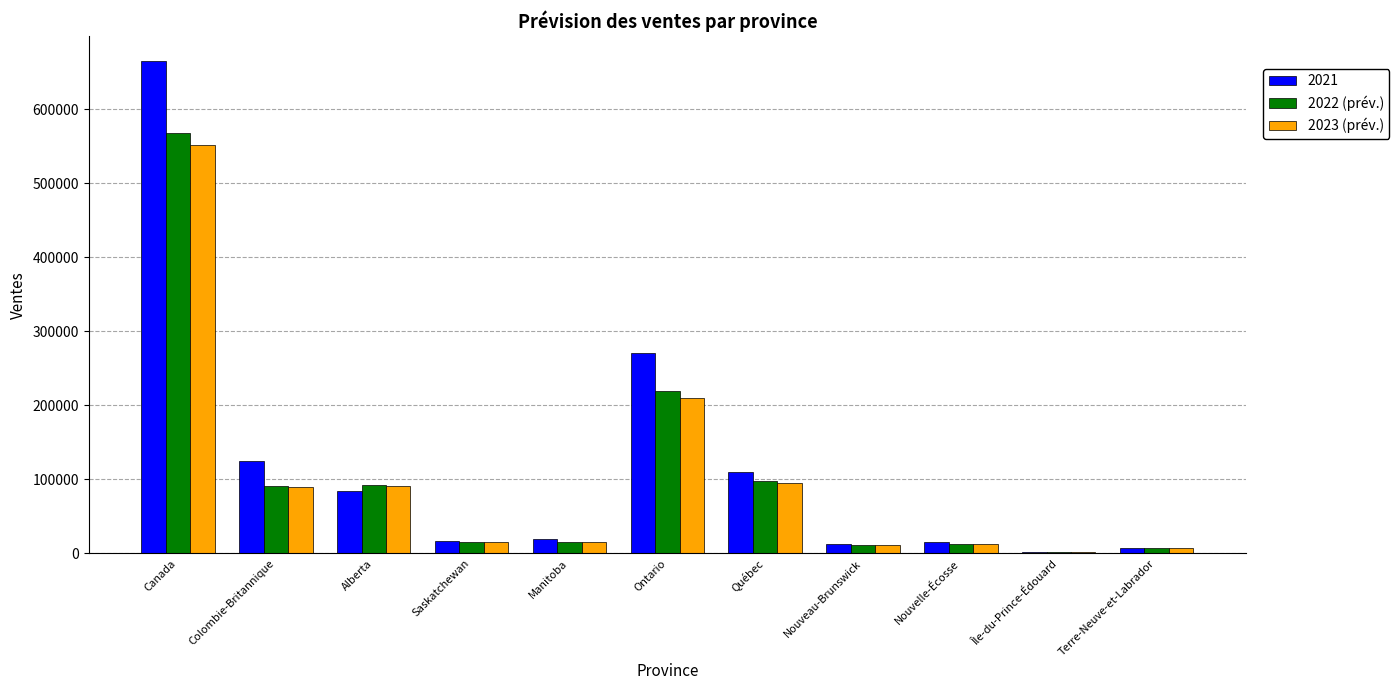

Which category has the highest value in the 2022 (prév.) series?

Canada